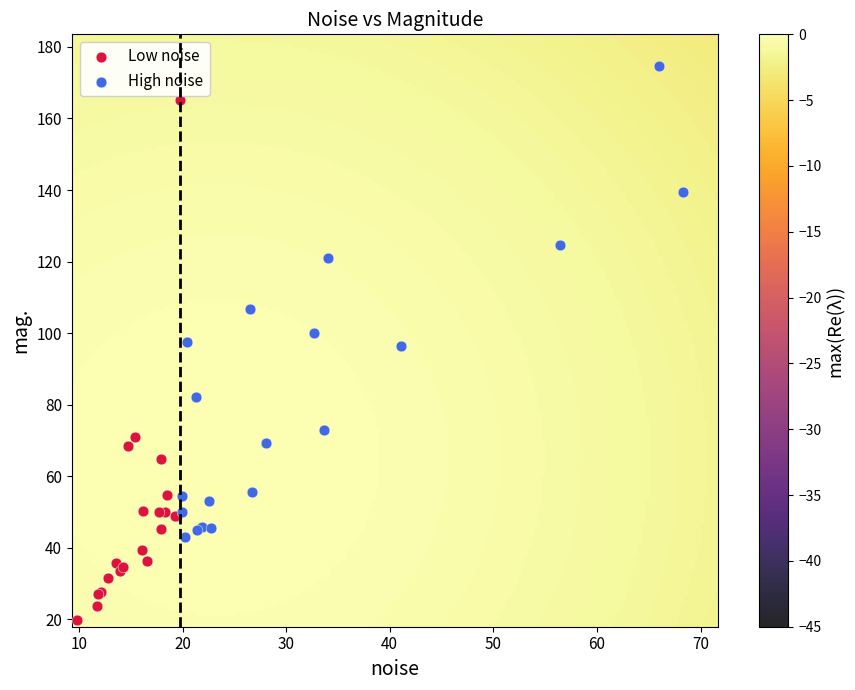

Which series has the largest Y range (max minus min)?

Low noise